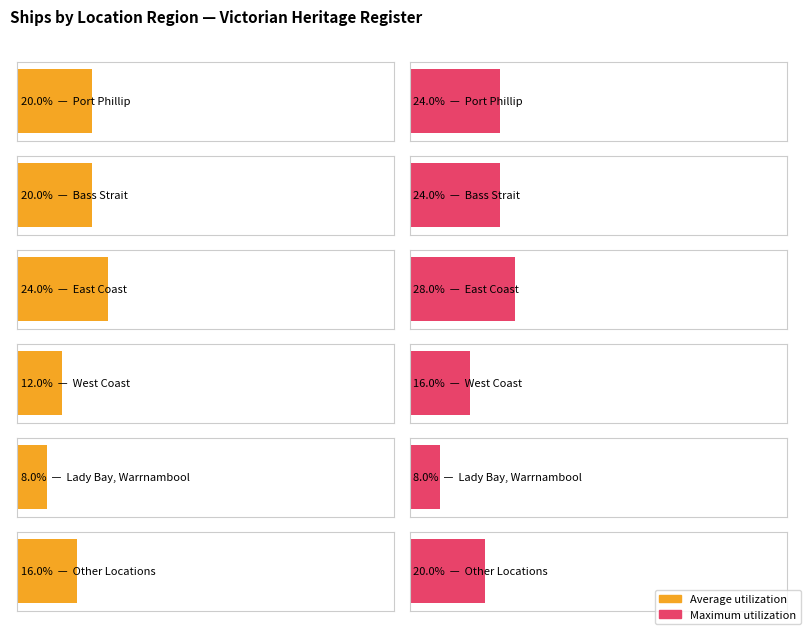

The chart shows a value of 1 at West Coast. True or false?

False